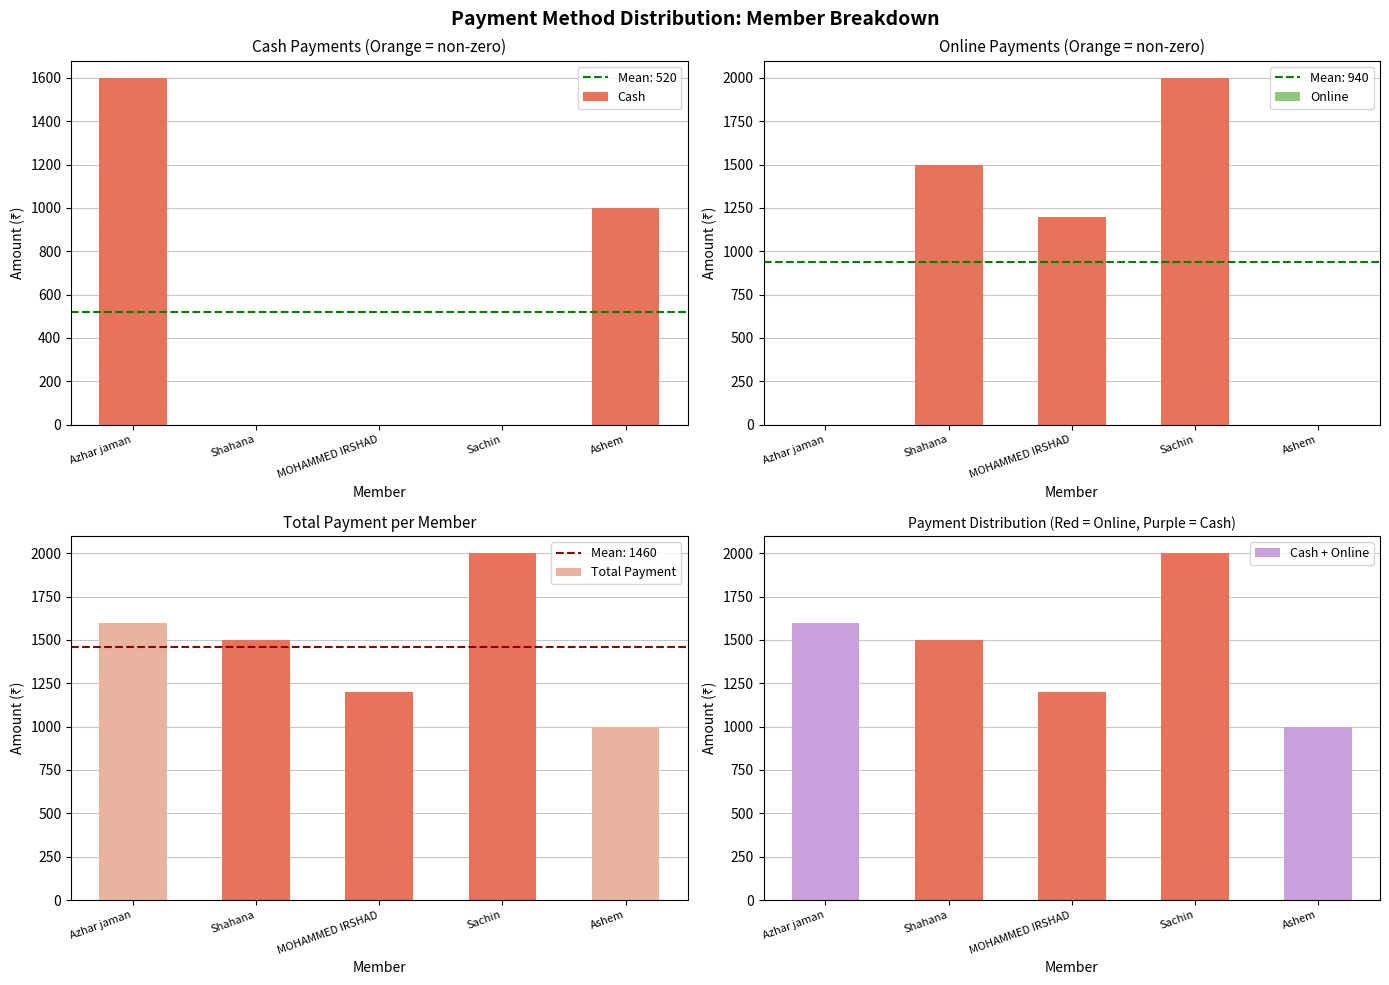

At which category is the sum across all series the highest?

Sachin